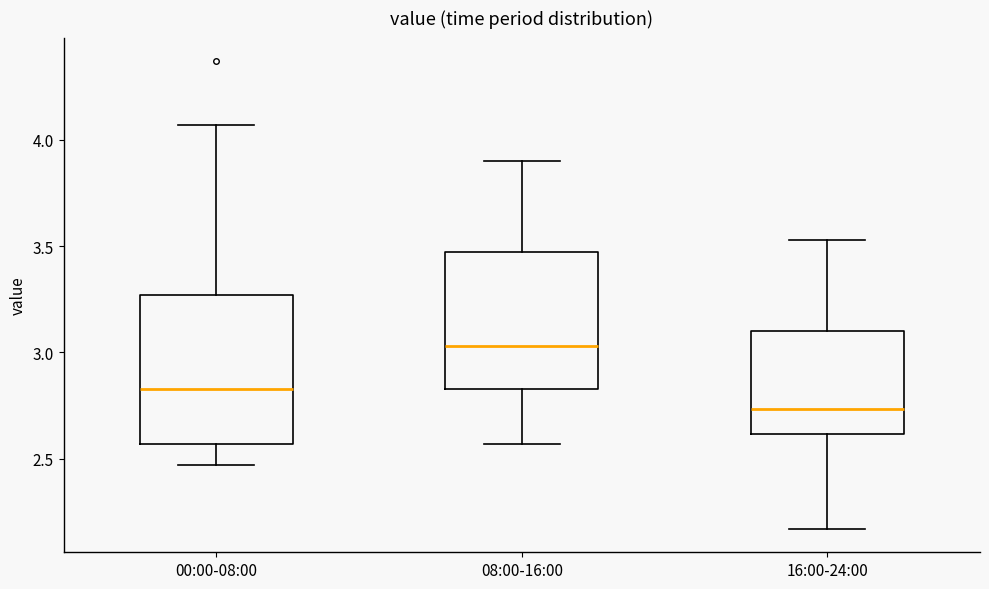

Where does the upper whisker of the box for 16:00-24:00 end on the y-axis? The values are not printed on the chart, so give them approximately, as read against the axis.

3.55